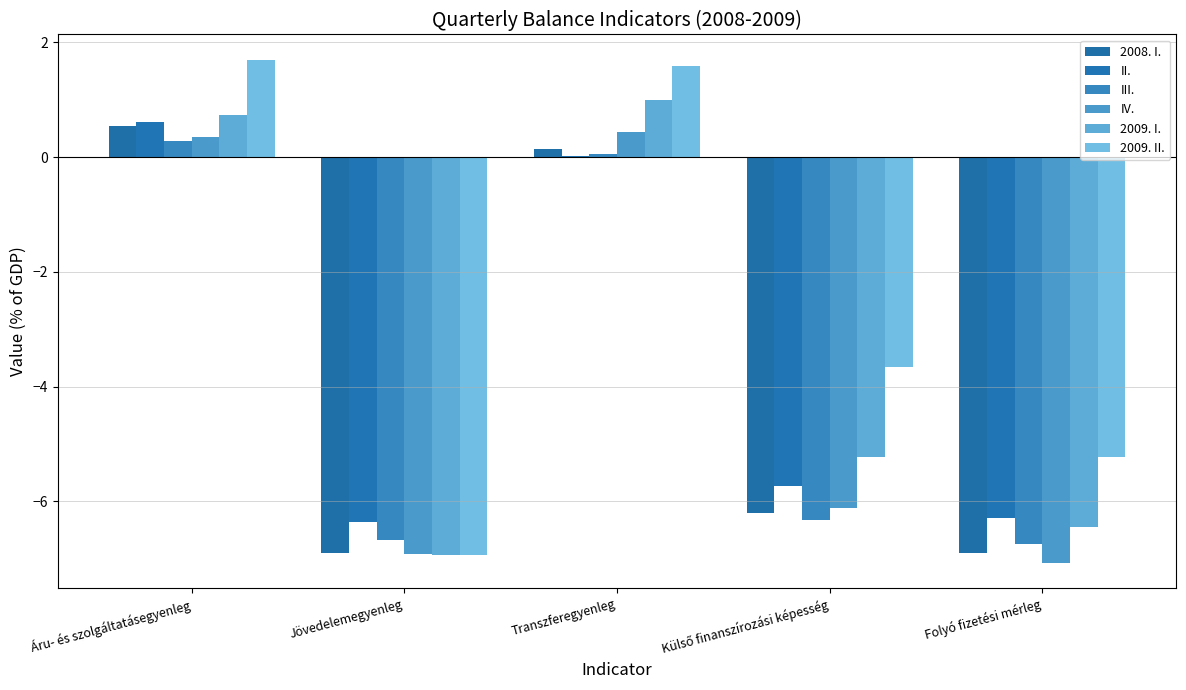

What value does the 2009. II. series have at Külső finanszírozási képesség?

-3.7